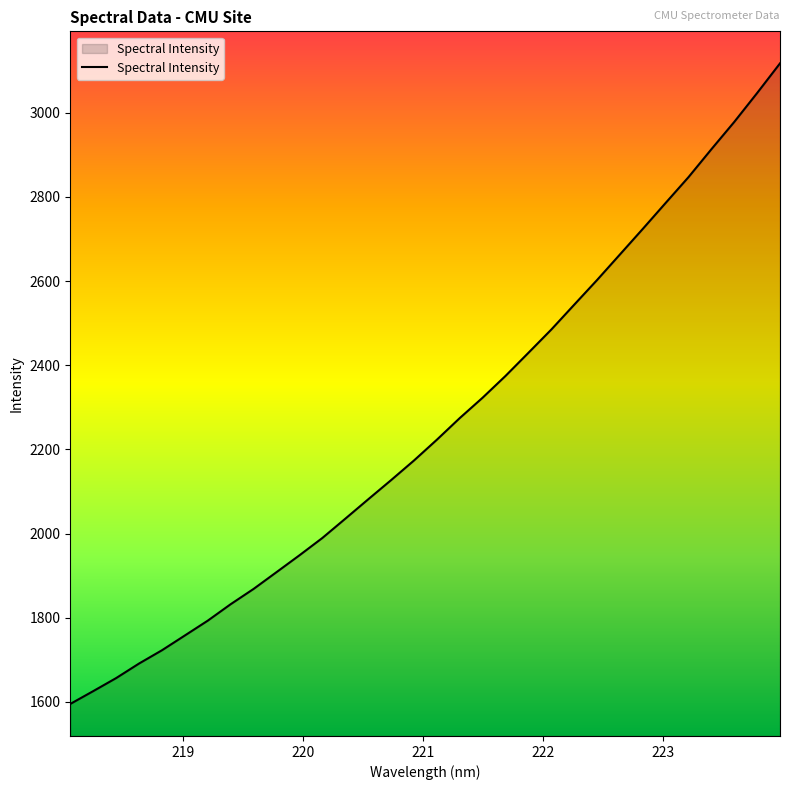

True or false: there are more than 2 points higher than both neighbors.

False